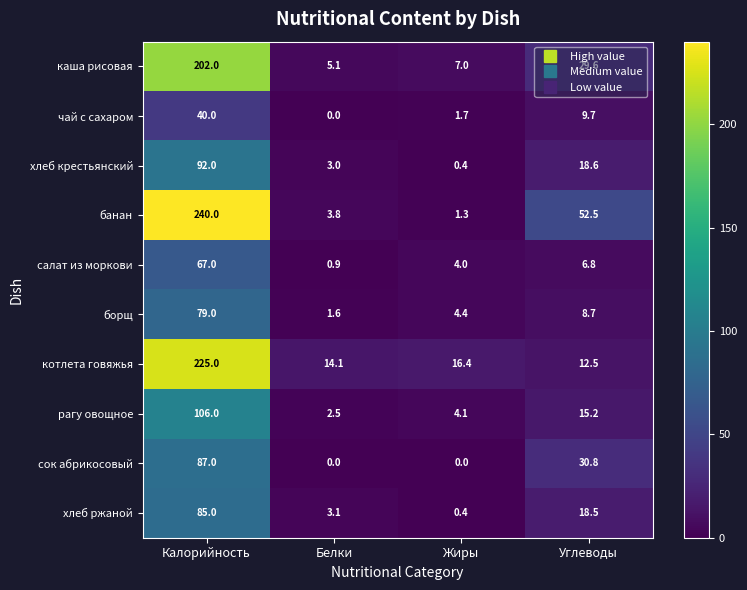

What is the total value across all series at Углеводы?

202.9